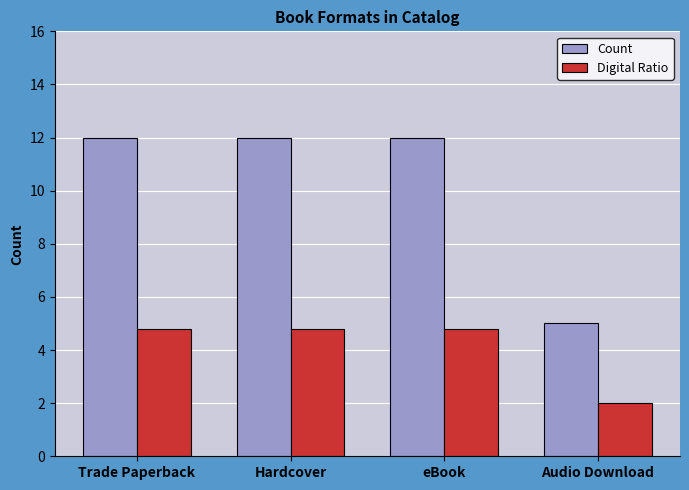

Is the value of Digital Ratio at Audio Download greater than the value of Count at Hardcover?

No